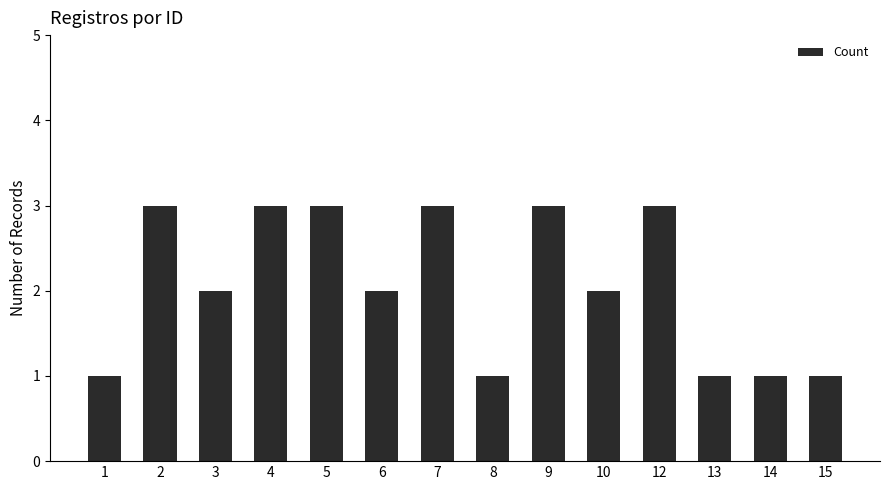

How many values are between 1 and 3?

14